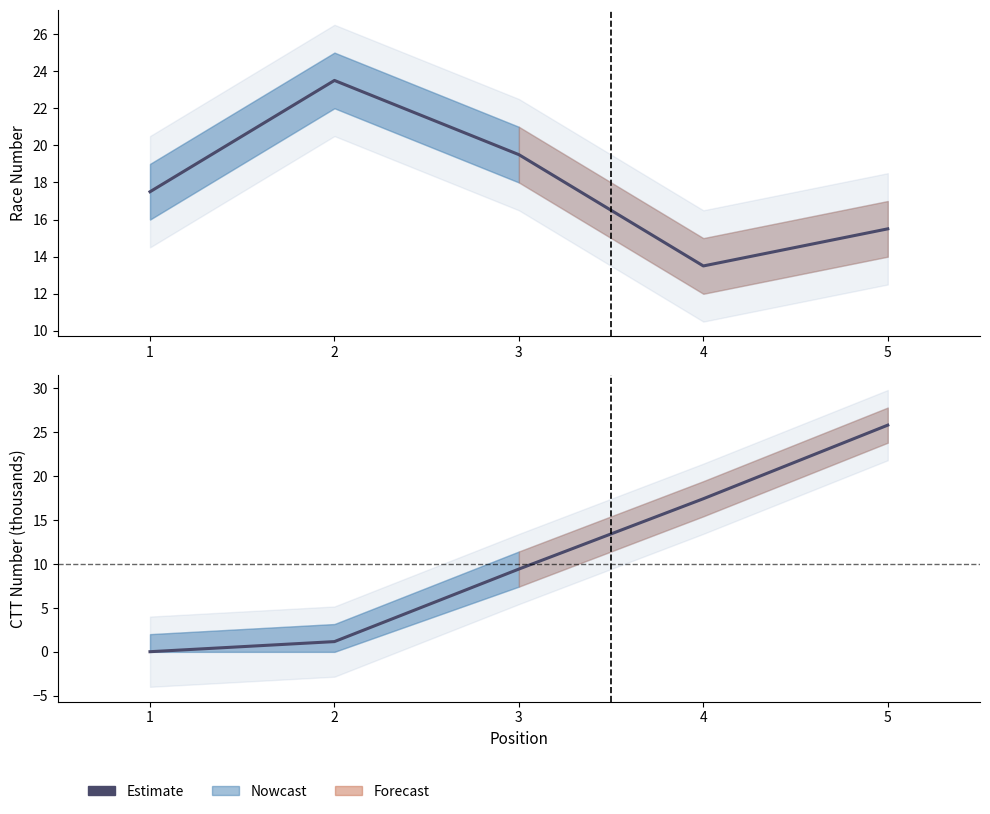

Which has a higher value, 5 or 1?

5